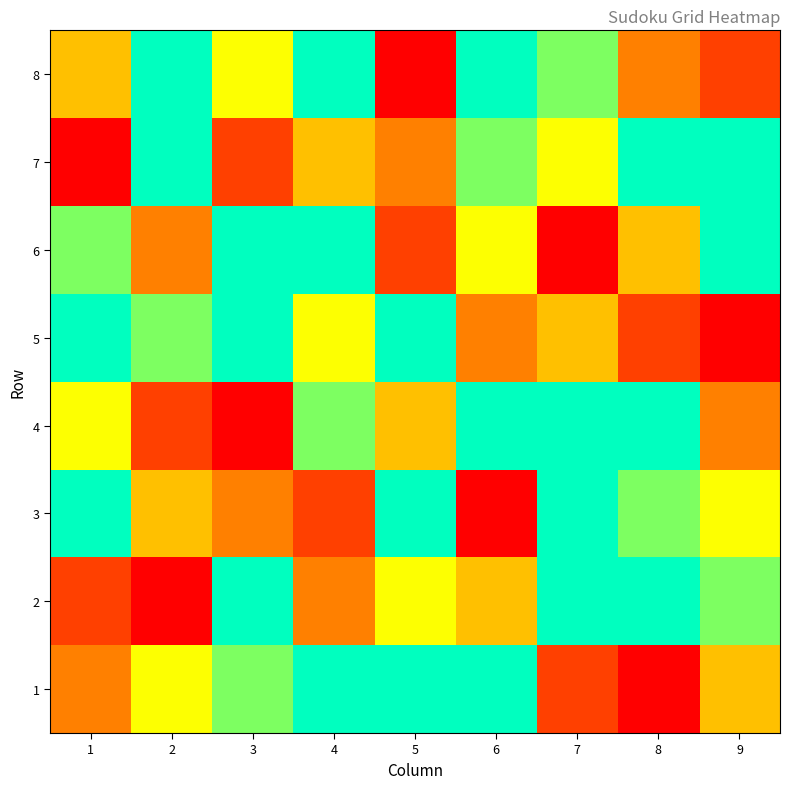

At which category is the sum across all series the highest?

4